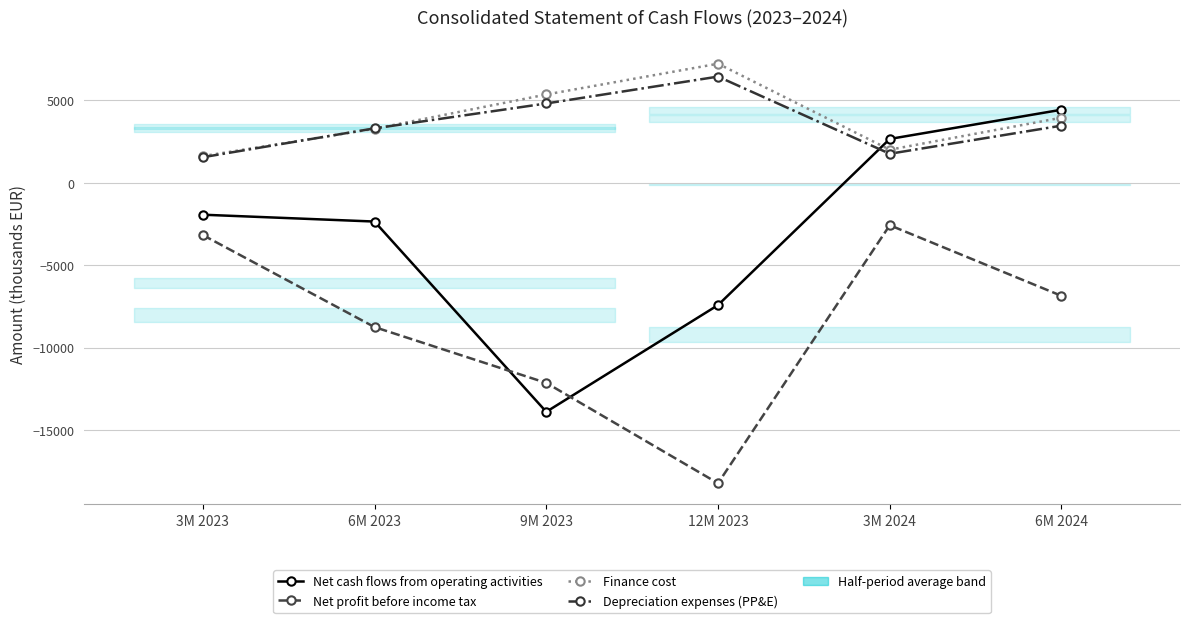

Which has a higher value, 6M 2023 or 12M 2023?

6M 2023